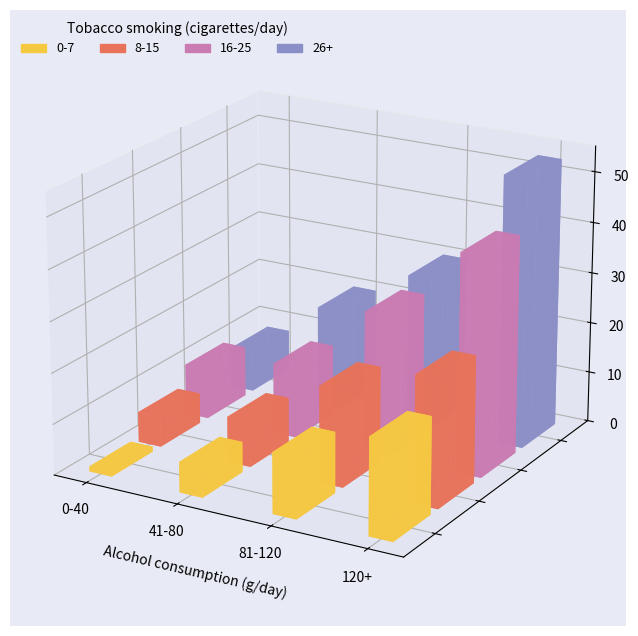

Rank the series at 41-80 from highest to lowest value.

26+, 16-25, 8-15, 0-7